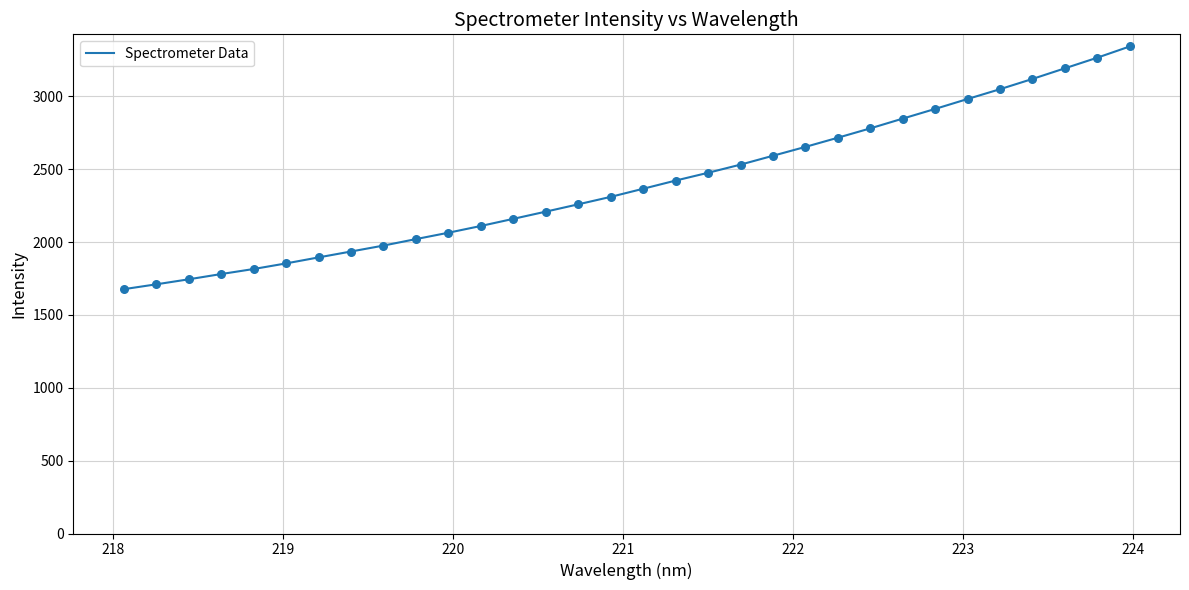

What is the greatest value displayed?

3342.0